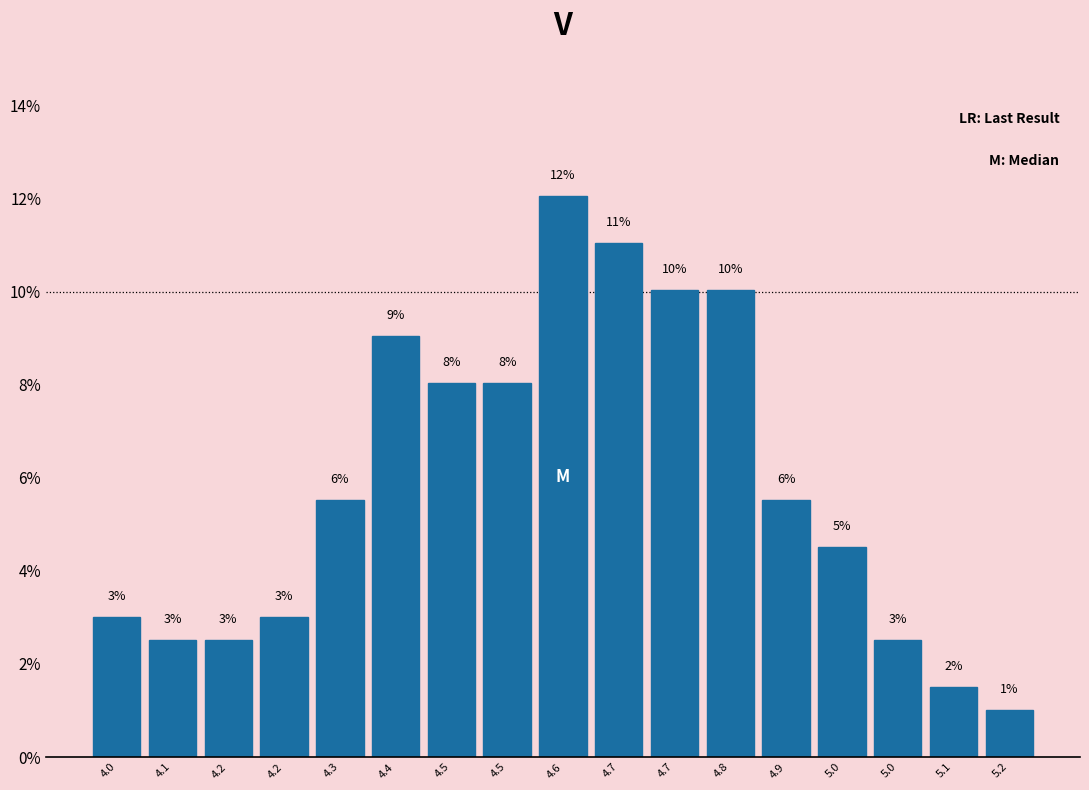

How many bars are there in total?

17